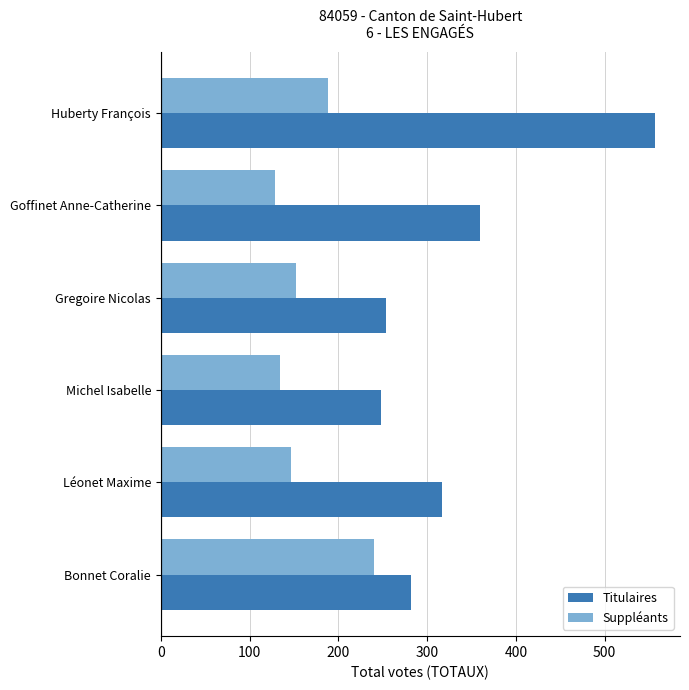

Rank the series at Gregoire Nicolas from highest to lowest value.

Titulaires, Suppléants